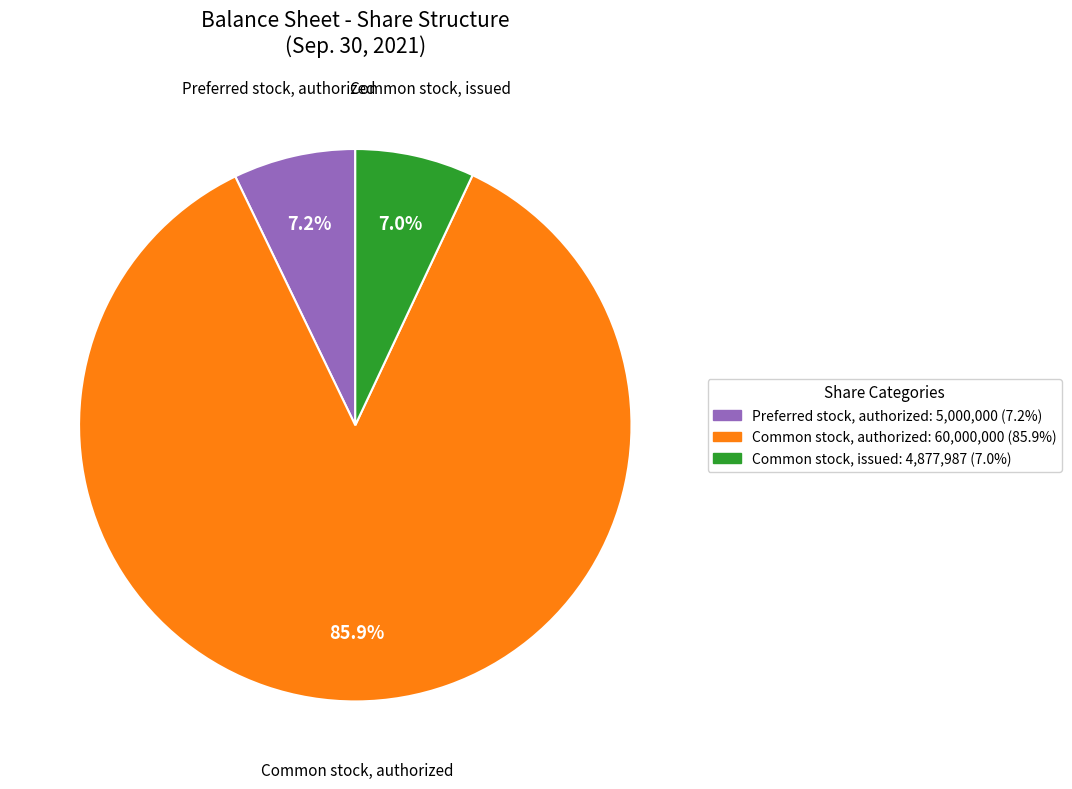

Between Common stock, authorized and Preferred stock, authorized, which is larger?

Common stock, authorized